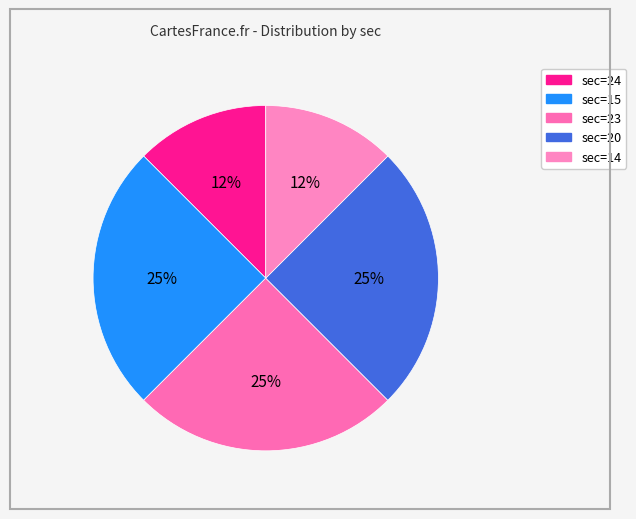

How many slices are in this pie chart?

5